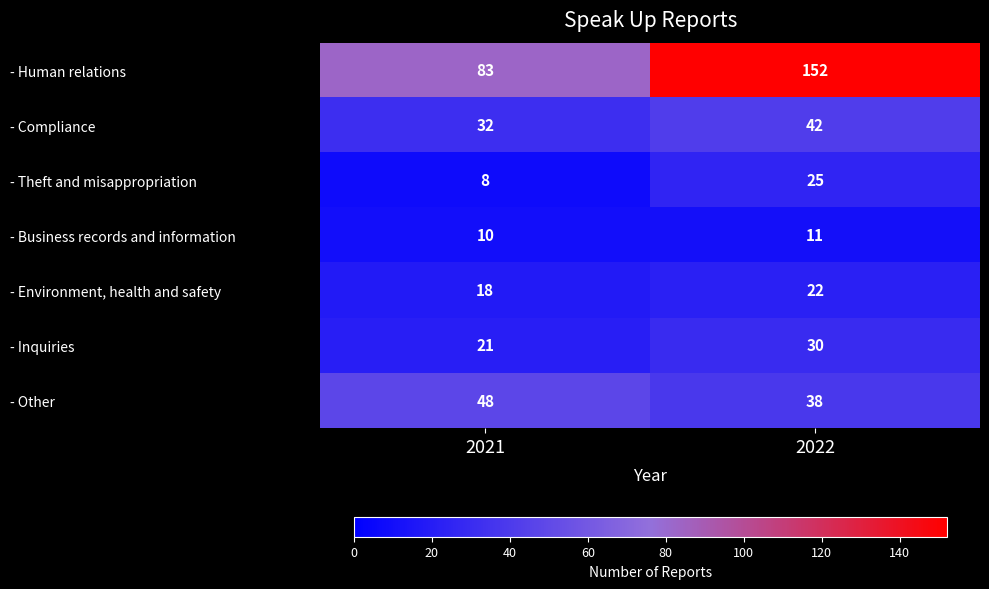

Where is - Theft and misappropriation nearest to the value 16?

2021